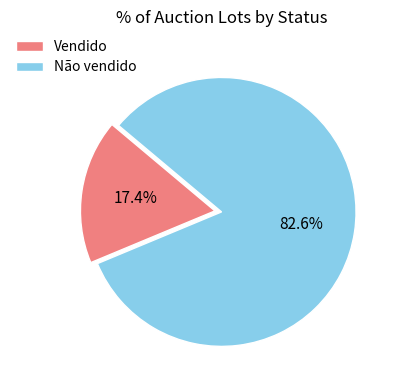

How many segments does this pie chart have?

2